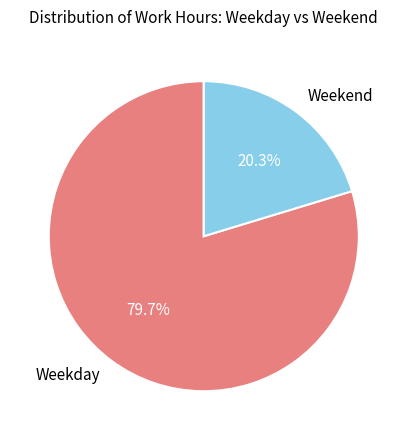

Is there any slice that represents more than half of the pie?

Yes